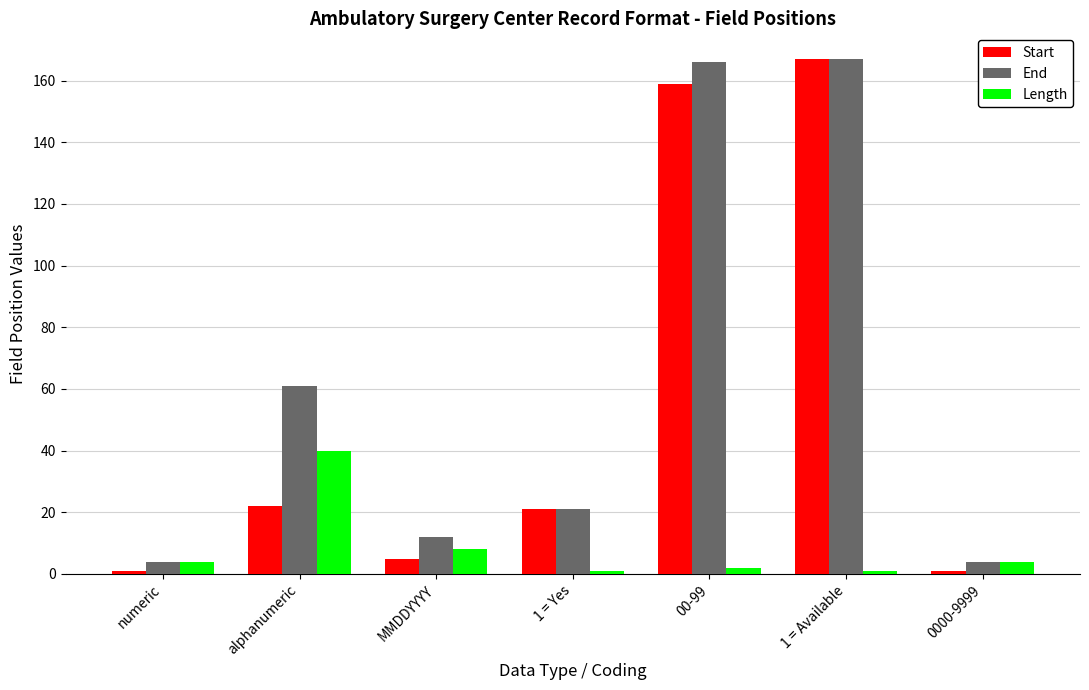

List the series in order of their overall mean, highest first.

End, Start, Length